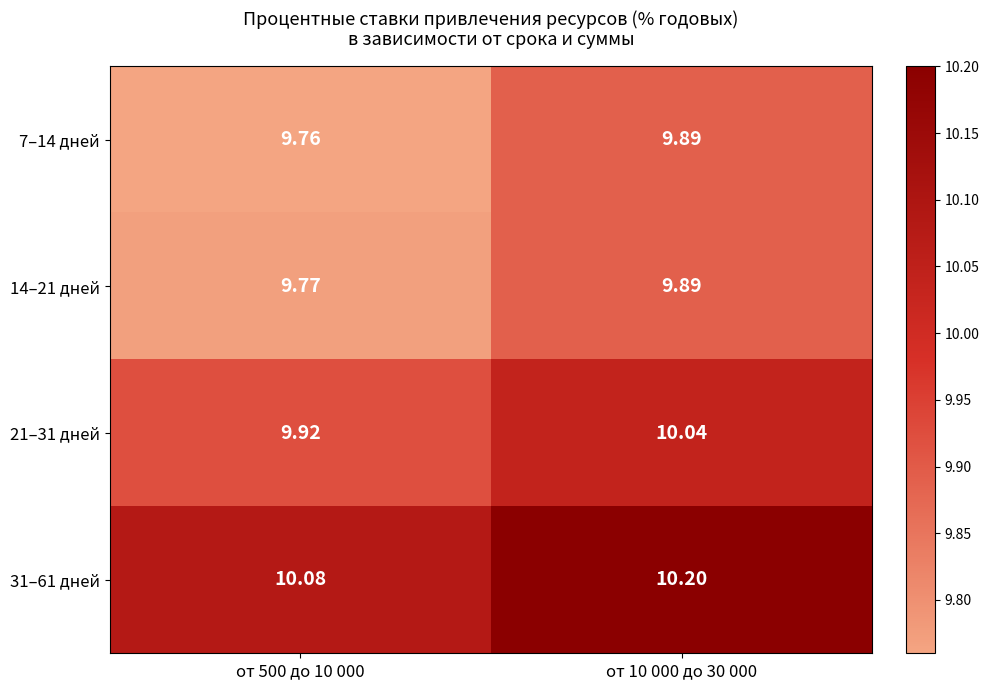

Is the value of 14–21 дней at от 10 000 до 30 000 greater than the value of 21–31 дней at от 500 до 10 000?

No